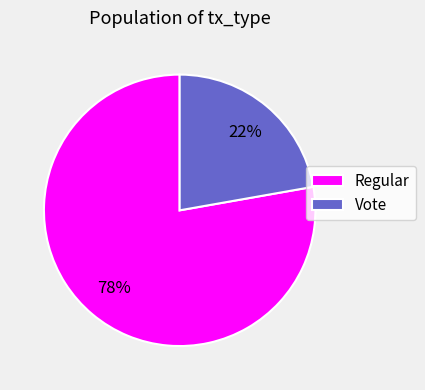

How many slices are in this pie chart?

2